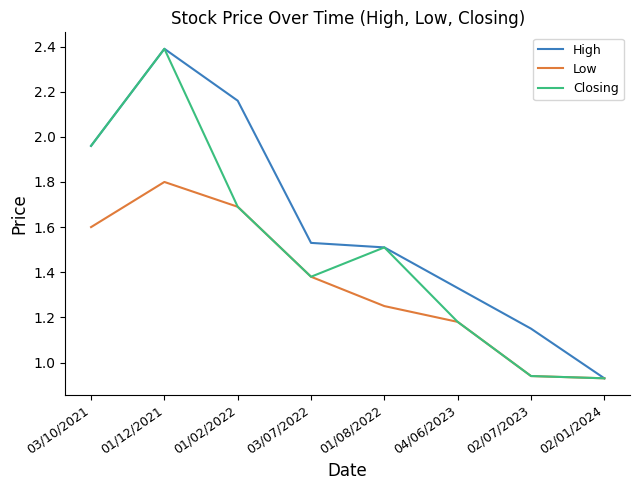

What position from the left is 02/07/2023?

7